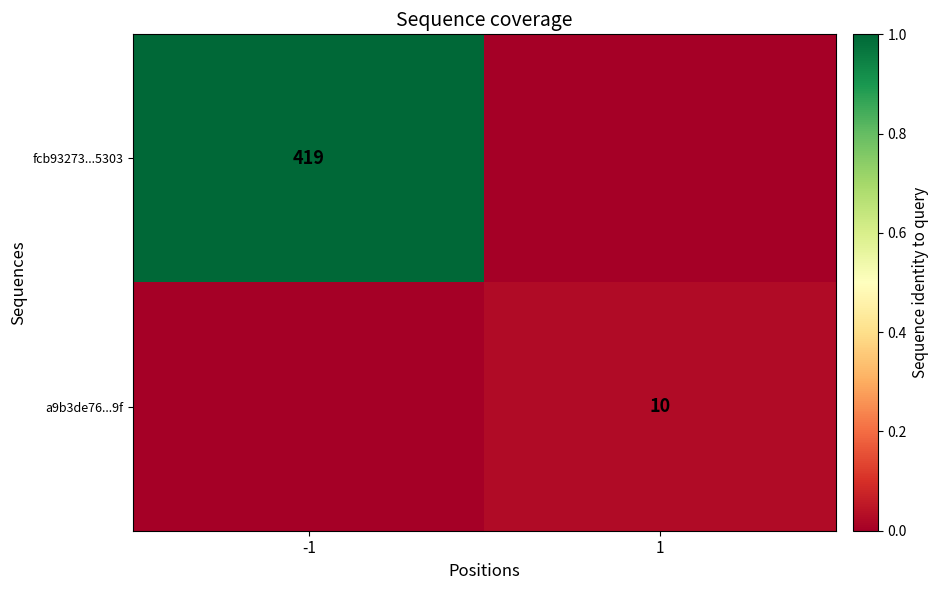

The value of a9b3de76...9f at 1 is 10. True or false?

True